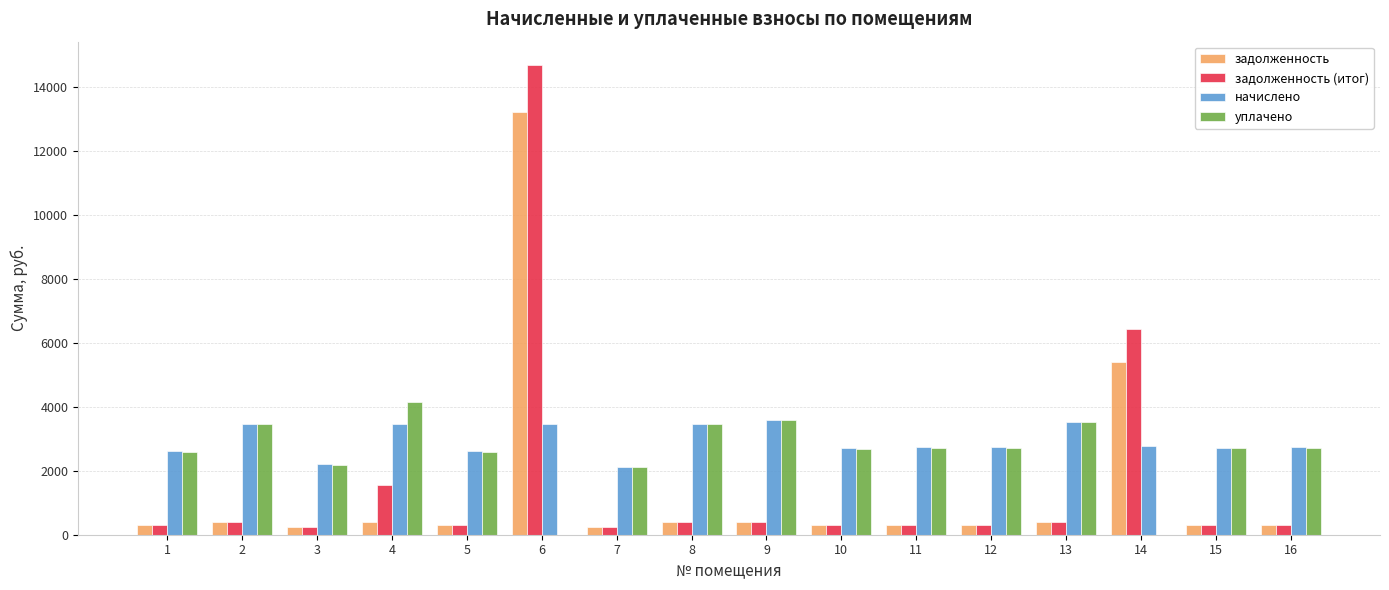

At which category is the sum across all series the highest?

6